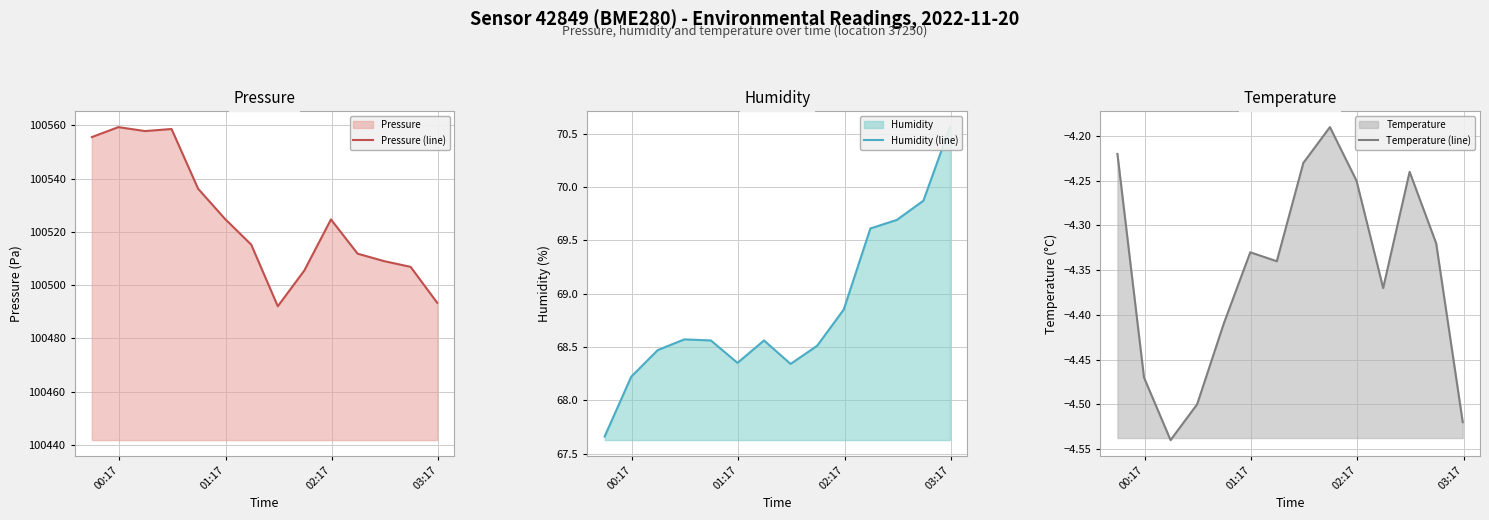

How many interior local peaks does the Pressure (line) series have?

3